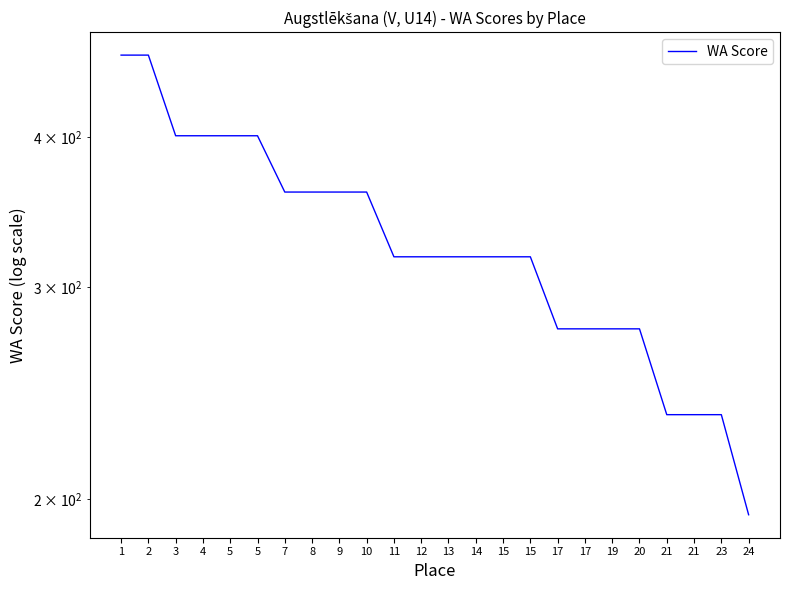

What is the value of the 22nd point from the left?

235